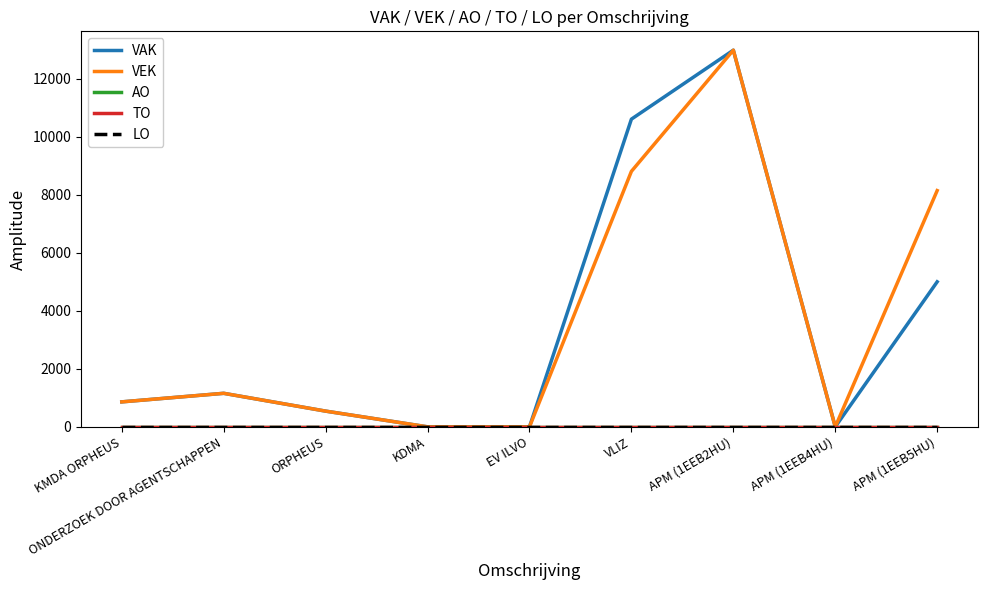

Is it true that VAK equals 1644 at ONDERZOEK DOOR AGENTSCHAPPEN?

False